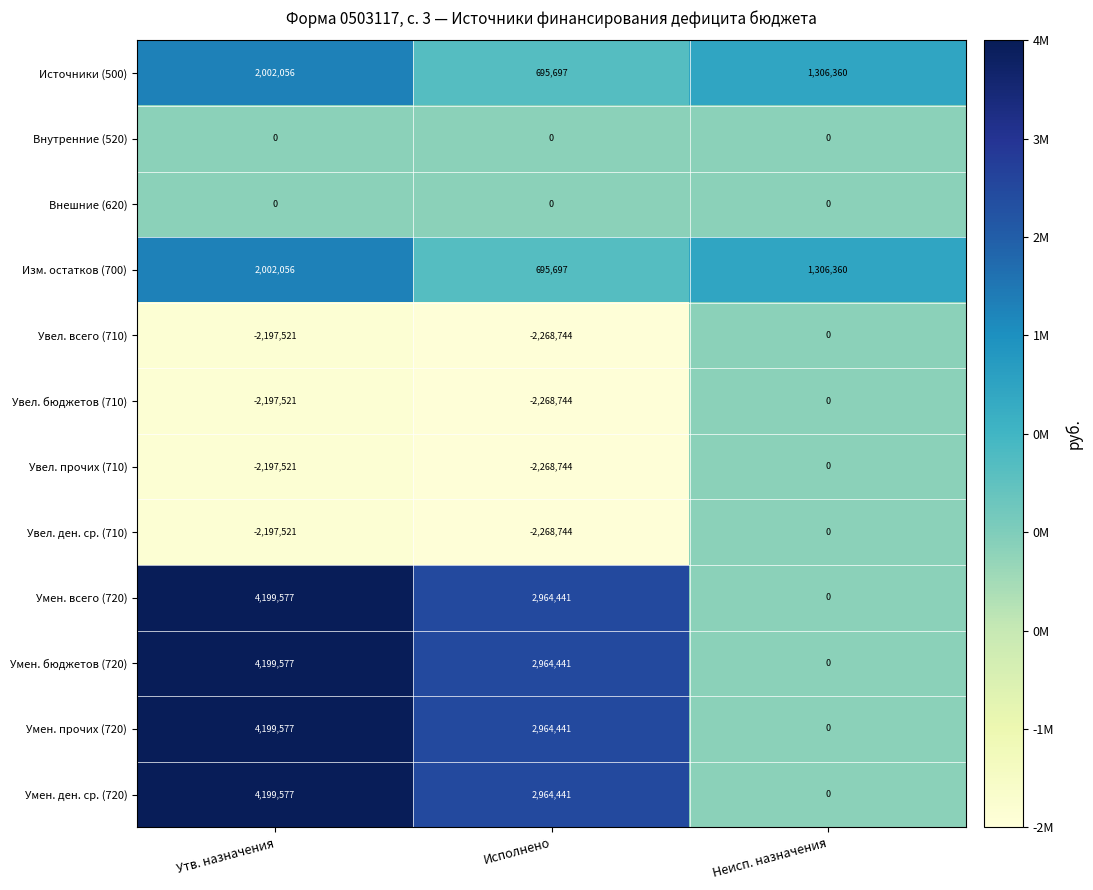

The value of Увел. ден. ср. (710) at Неисп. назначения is 1032808. True or false?

False